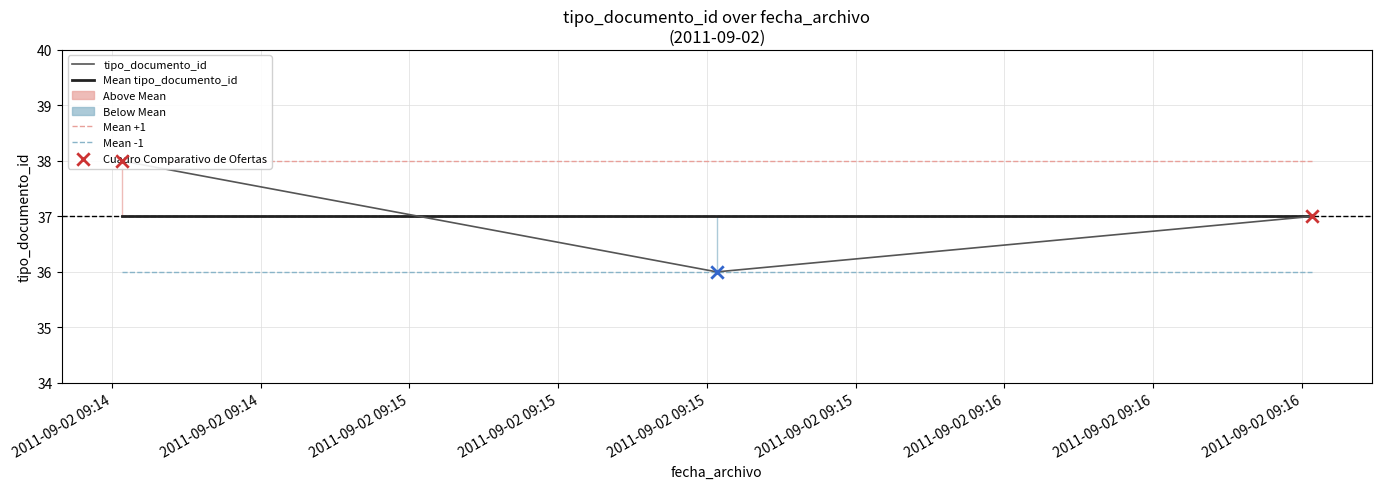

Which series reaches the minimum Y coordinate?

tipo_documento_id